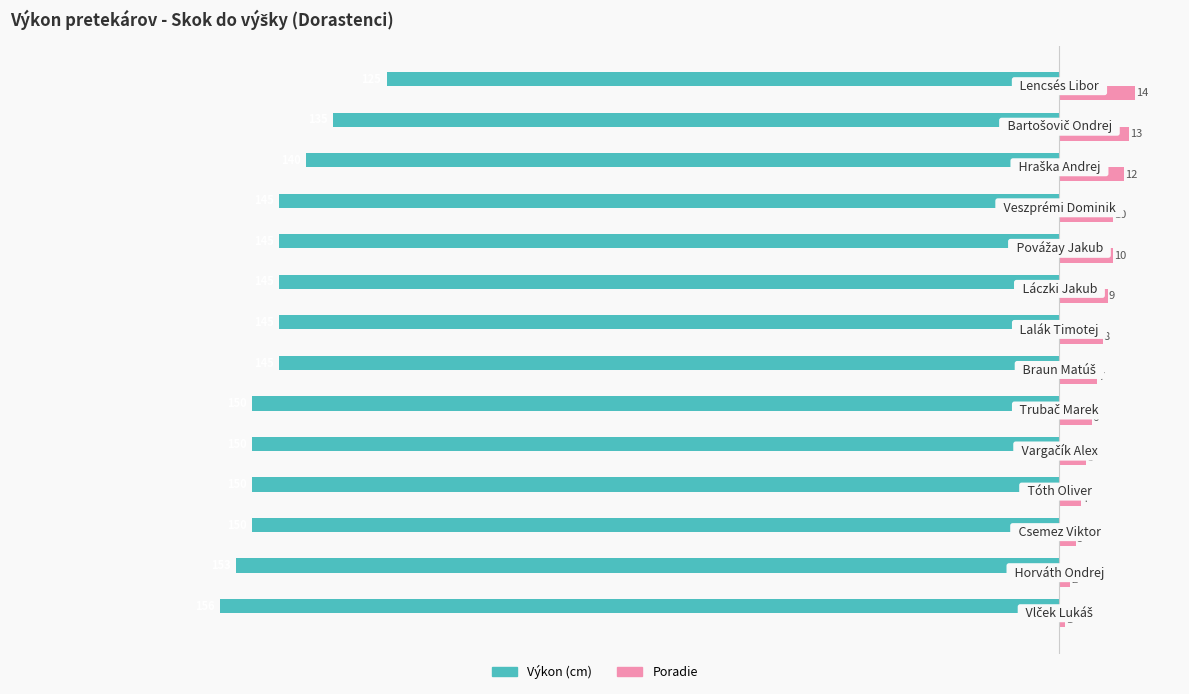

List the series in order of their overall mean, highest first.

Poradie, Výkon (cm)